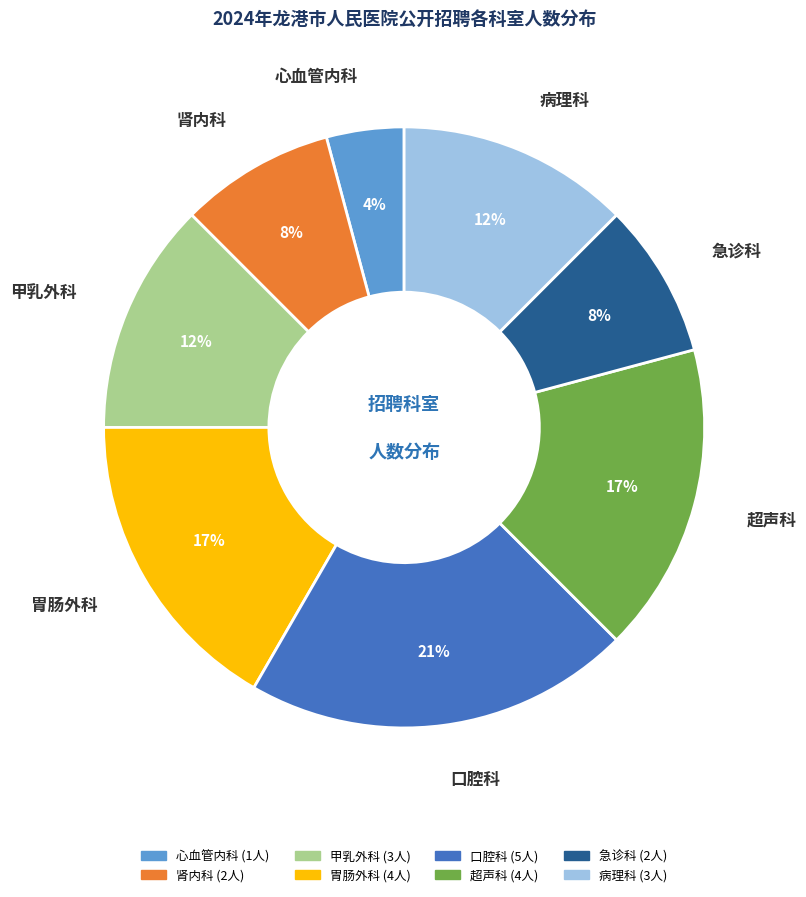

To the nearest percent, what portion does 胃肠外科 represent?

17%